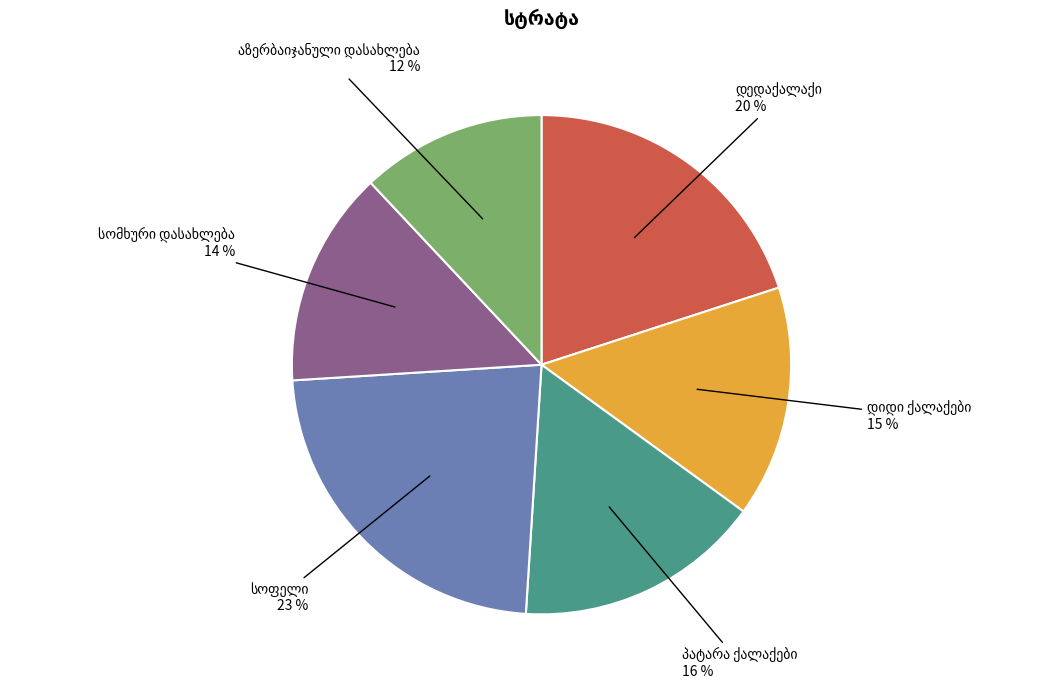

Is there any slice that represents more than half of the pie?

No